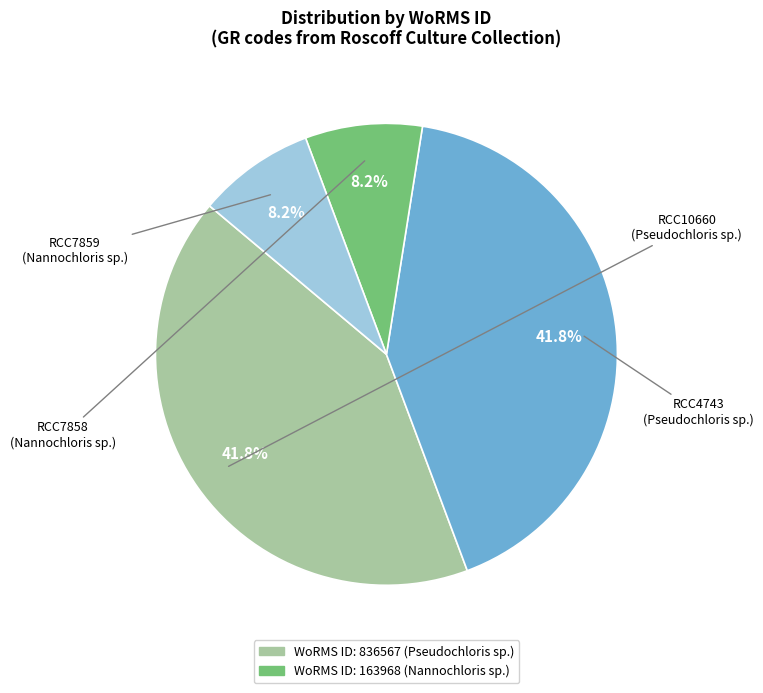

Does any single category account for the majority?

No